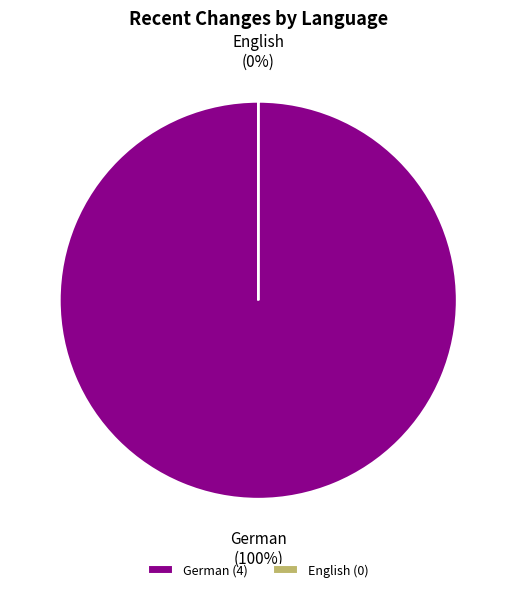

Count the number of slices in the pie.

2